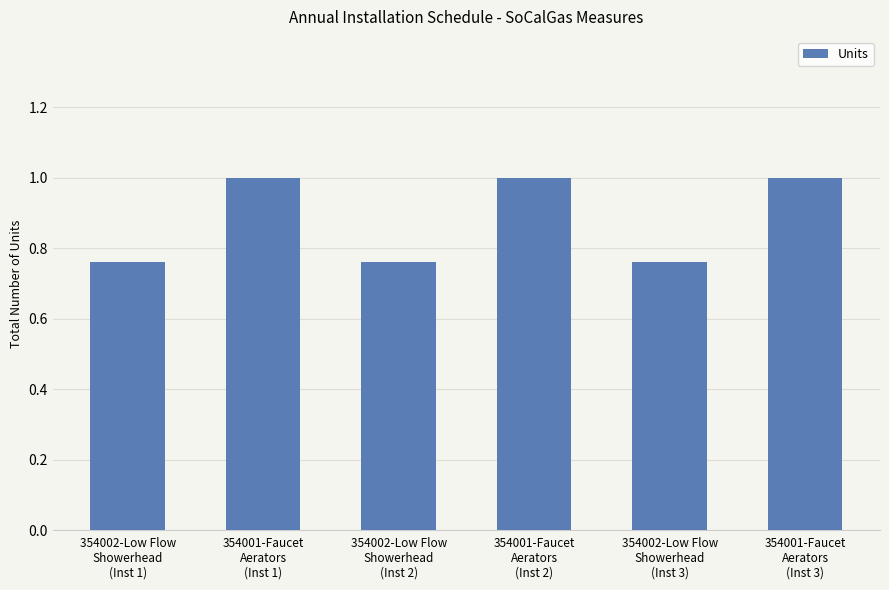

What is the average value?

0.9